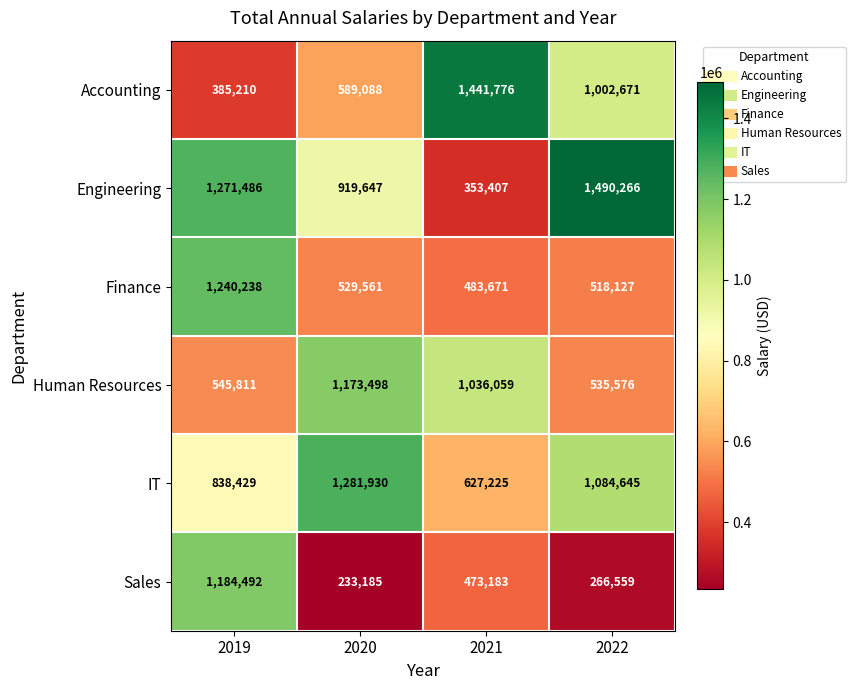

Between 2020 and 2021, which series saw the biggest shift?

Accounting